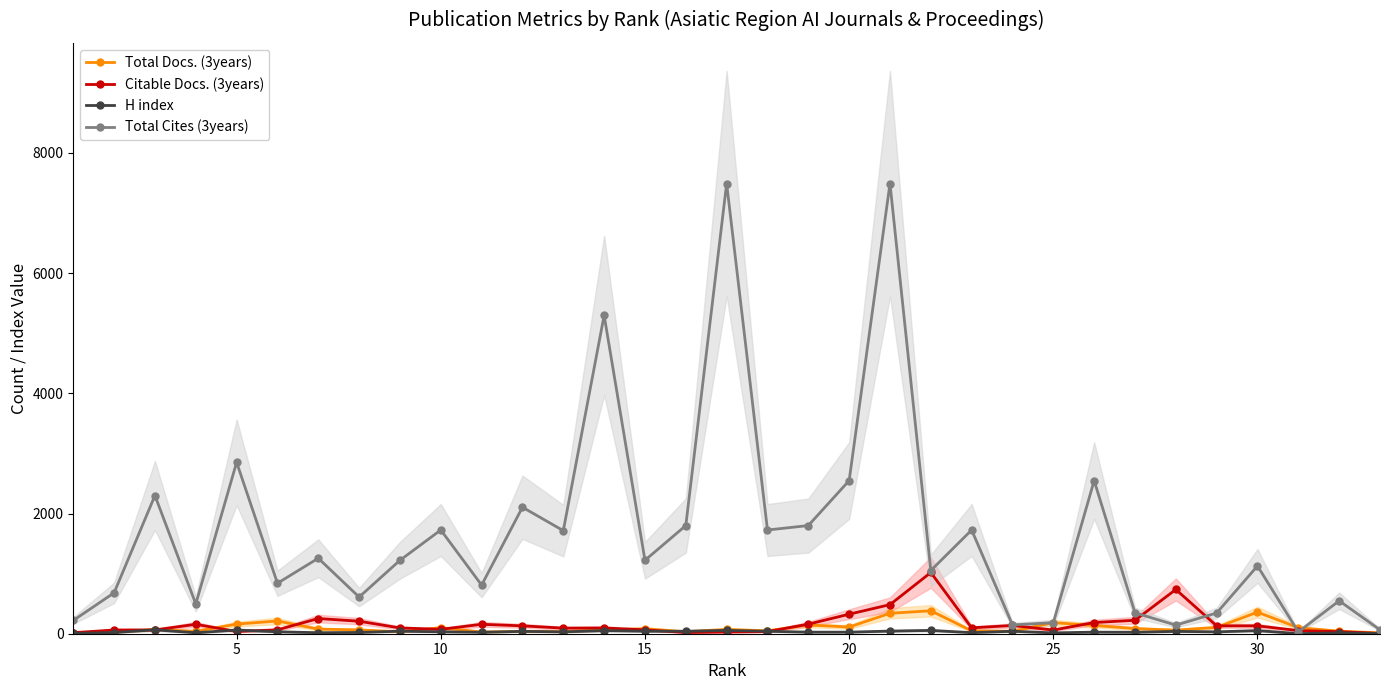

Reading left to right, what are all the values shown in this chart?

Total Docs. (3years): 18	26	70	40	160	212	77	64	31	101	28	39	35	64	83	33	72	48	146	111	340	382	48	41	184	138	86	60	105	359	101	42	14
Citable Docs. (3years): 17	62	63	157	37	65	253	208	96	73	157	131	93	96	64	20	28	35	159	325	484	1019	98	137	61	186	224	736	131	131	52	35	4
H index: 6	20	65	16	62	32	17	21	42	32	24	39	31	52	42	41	55	41	26	26	44	55	18	41	14	26	24	39	31	52	2	14	5
Total Cites (3years): 221	681	2300	496	2852	840	1256	610	1222	1726	809	2105	1715	5298	1222	1800	7492	1726	1800	2548	7492	1052	1726	146	184	2548	348	143	345	1128	30	548	65